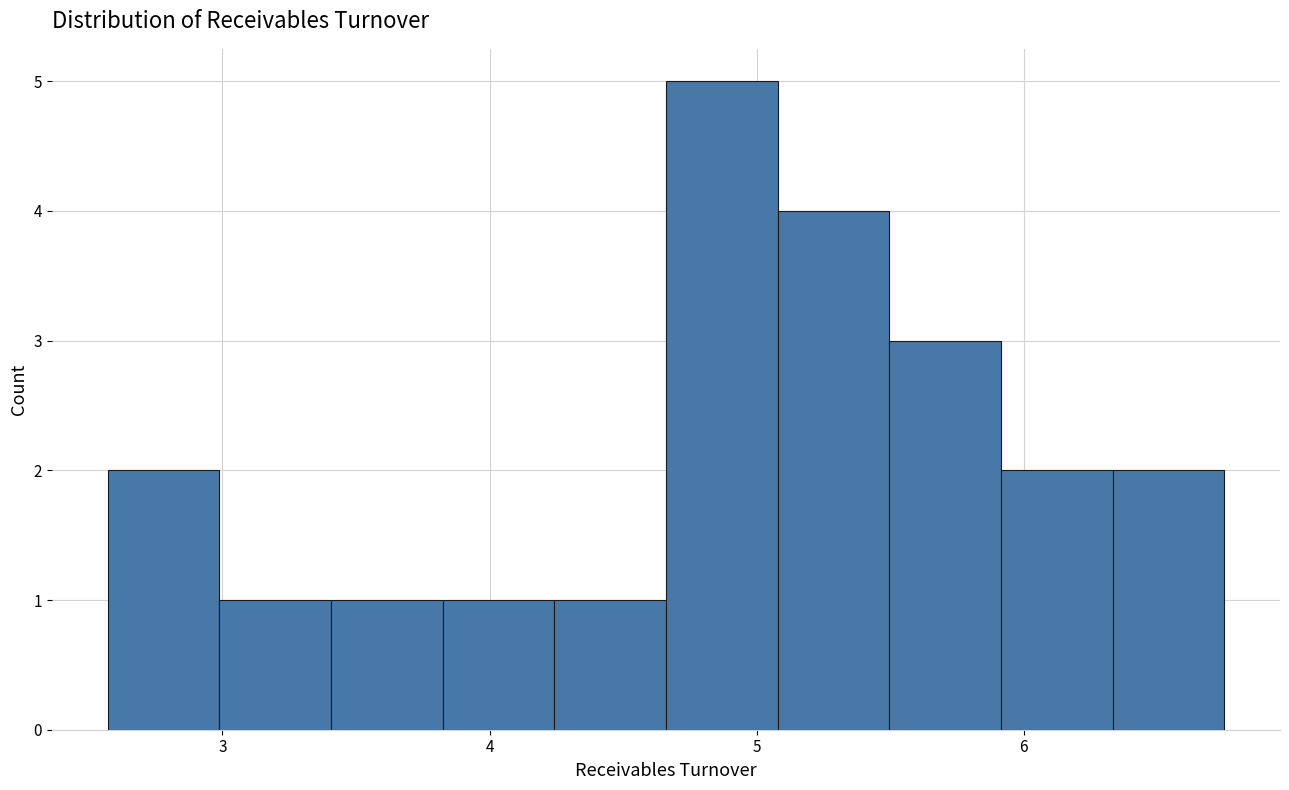

Reading left to right, list every bar in this chart as the range it spans on the x-axis followed by its height. Neither the bar edges nor the heights are printed on the chart, so give them approximately, as read against the axes.

2.6 to 3.0: 2
3.0 to 3.4: 1
3.4 to 3.8: 1
3.8 to 4.2: 1
4.2 to 4.7: 1
4.7 to 5.1: 5
5.1 to 5.5: 4
5.5 to 5.9: 3
5.9 to 6.3: 2
6.3 to 6.8: 2